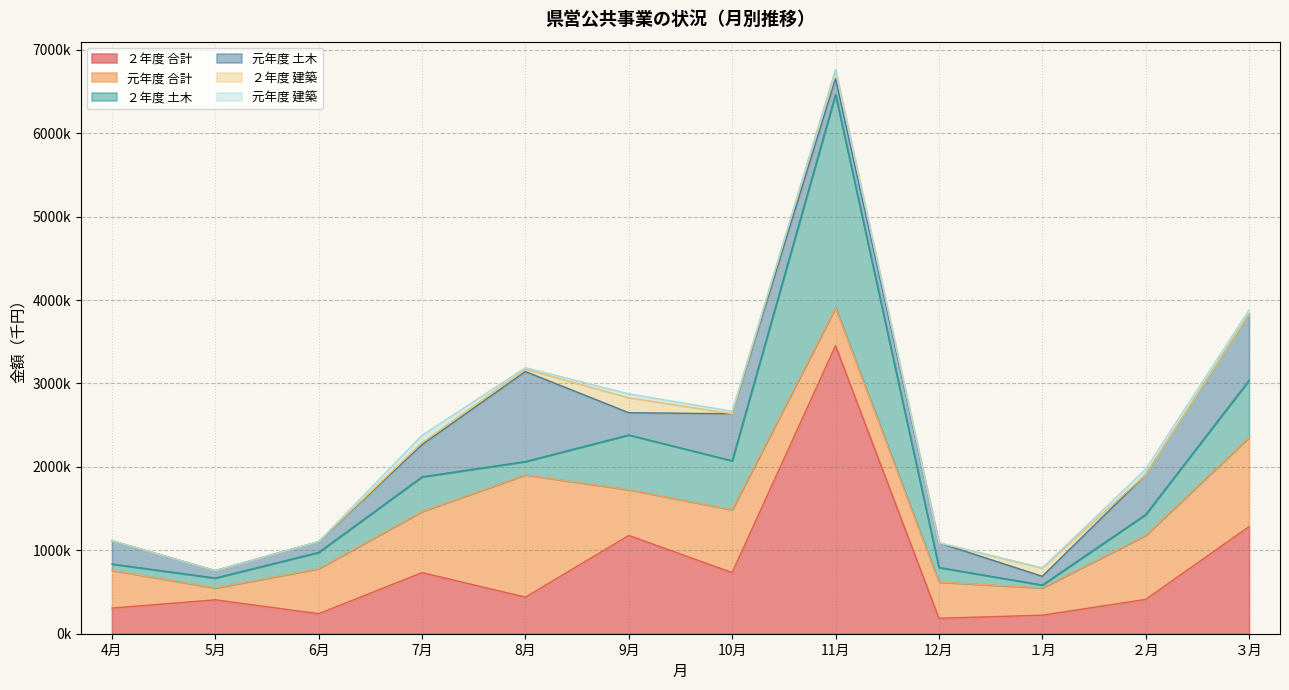

Does the chart have visible grid lines?

Yes